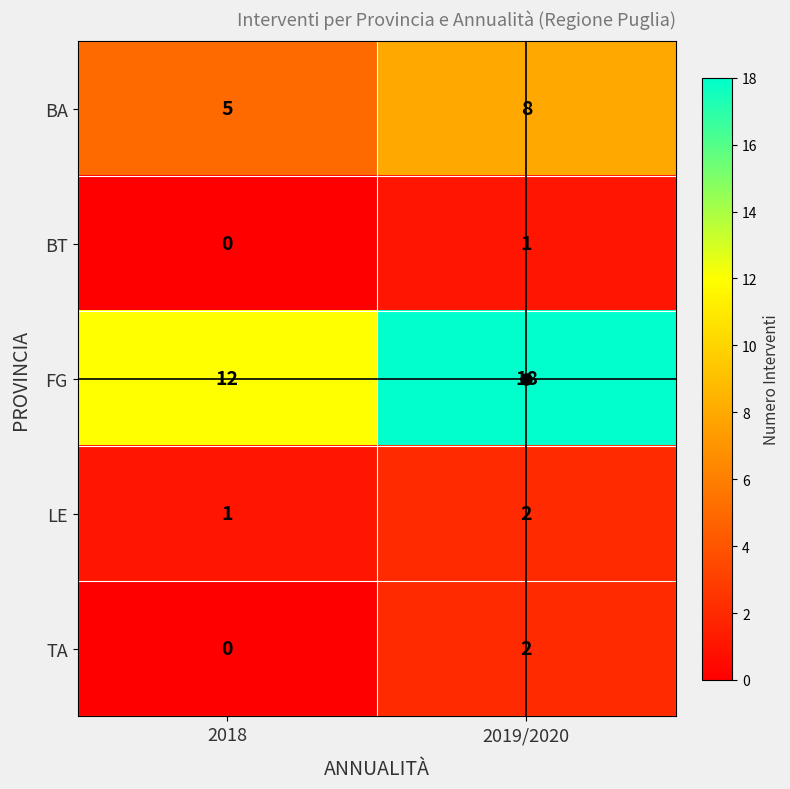

Rank the categories by BA value from highest to lowest.

2019/2020, 2018